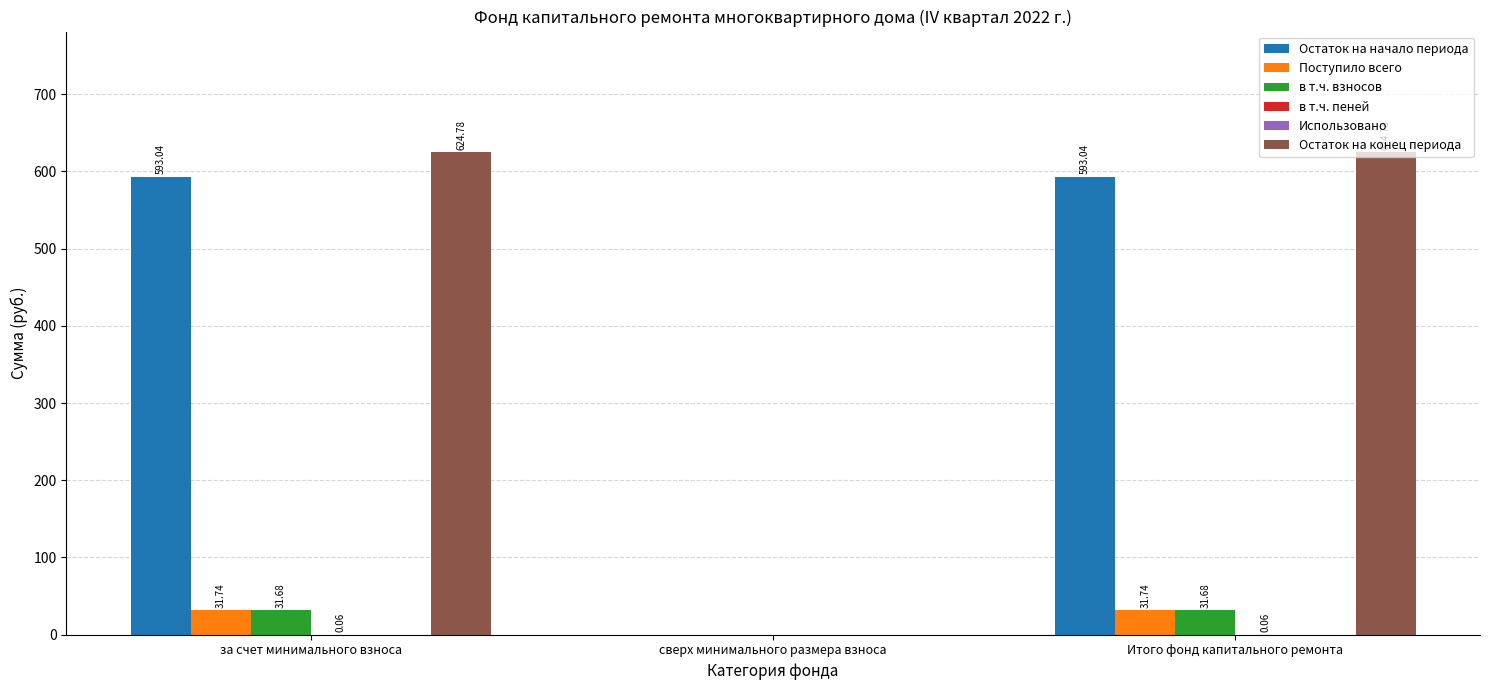

Which series changed the most between сверх минимального размера взноса and Итого фонд капитального ремонта?

Остаток на конец периода